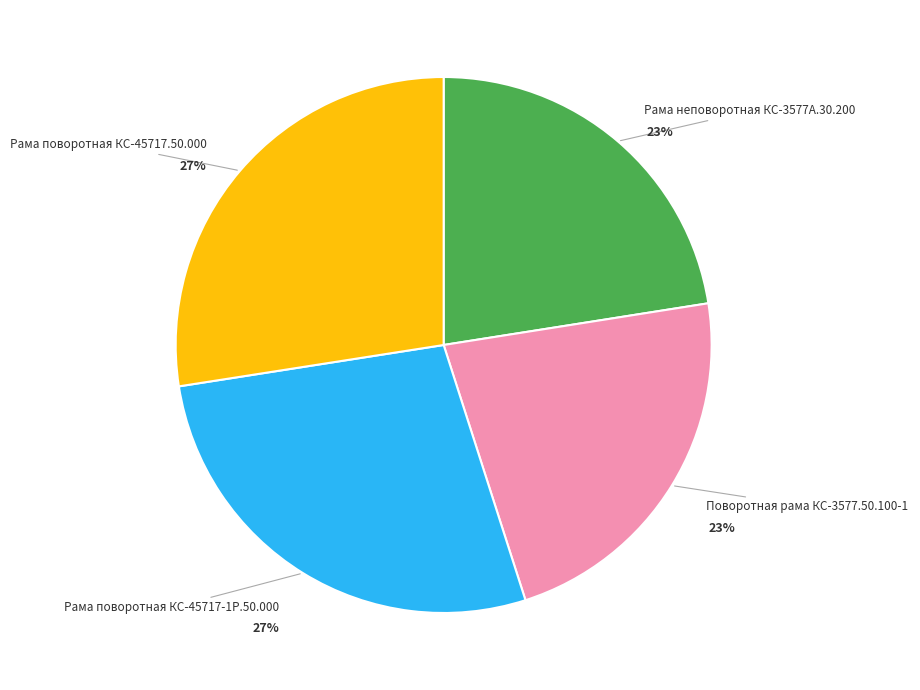

Approximately how many times larger is the value at Рама неповоротная КС-3577А.30.200 compared to Поворотная рама КС-3577.50.100-1?

1.0